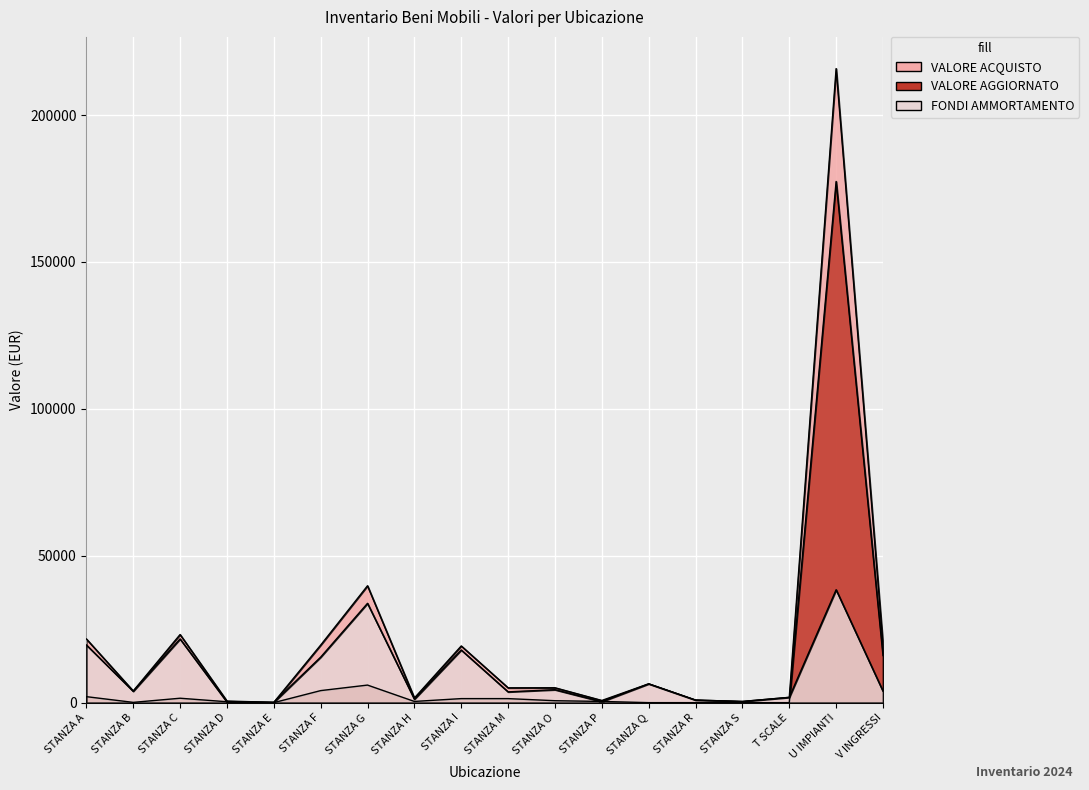

At how many categories does at least one series exceed 209765?

1